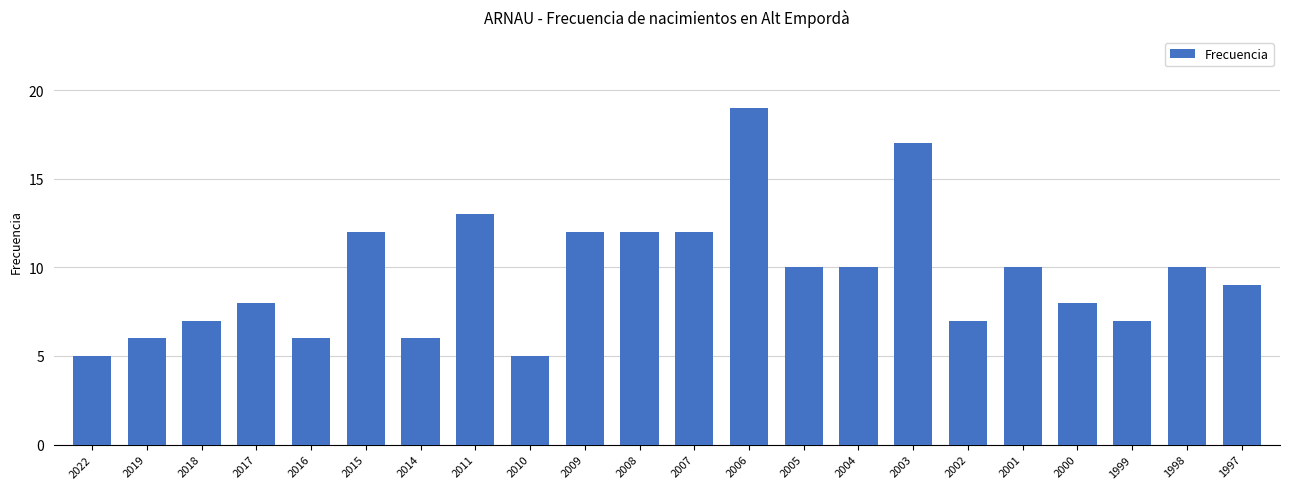

What is the average value?

10